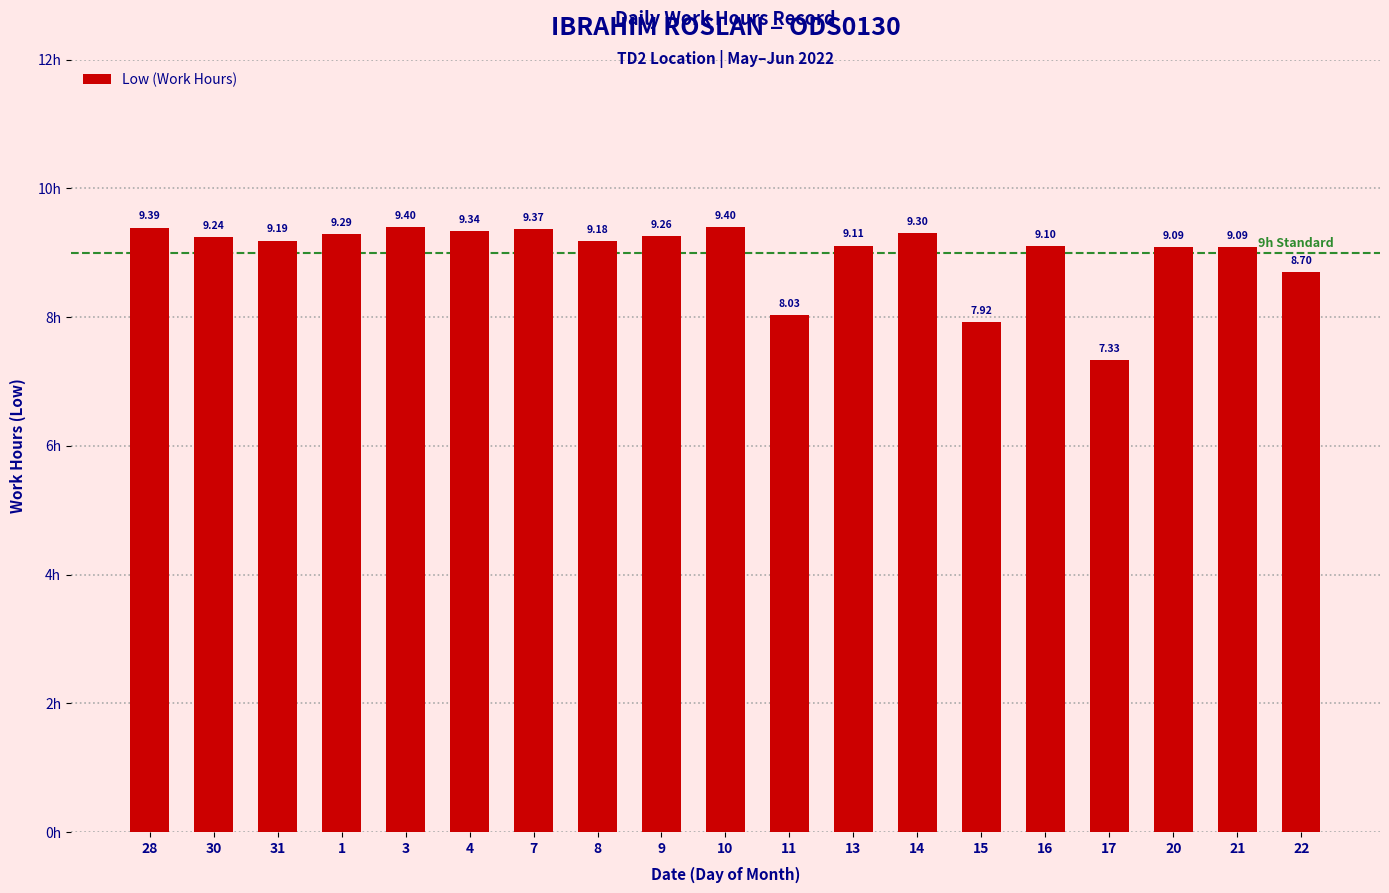

What is the minimum value shown in the chart?

7.3